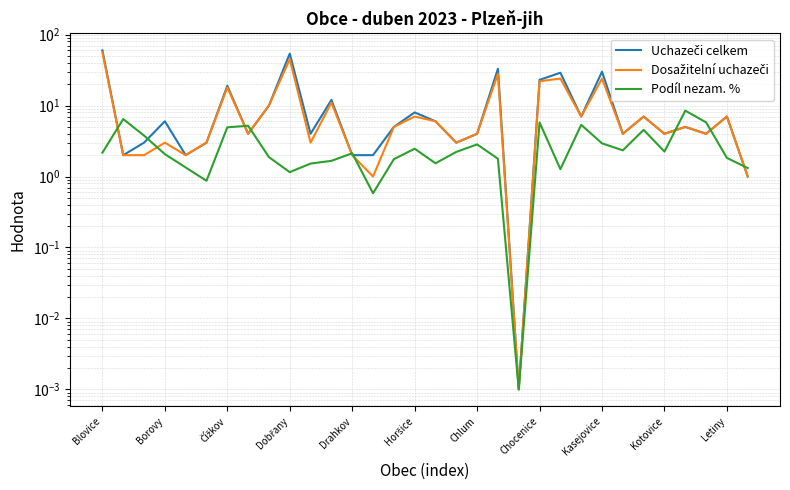

Does the chart display data point markers on the line(s)?

No